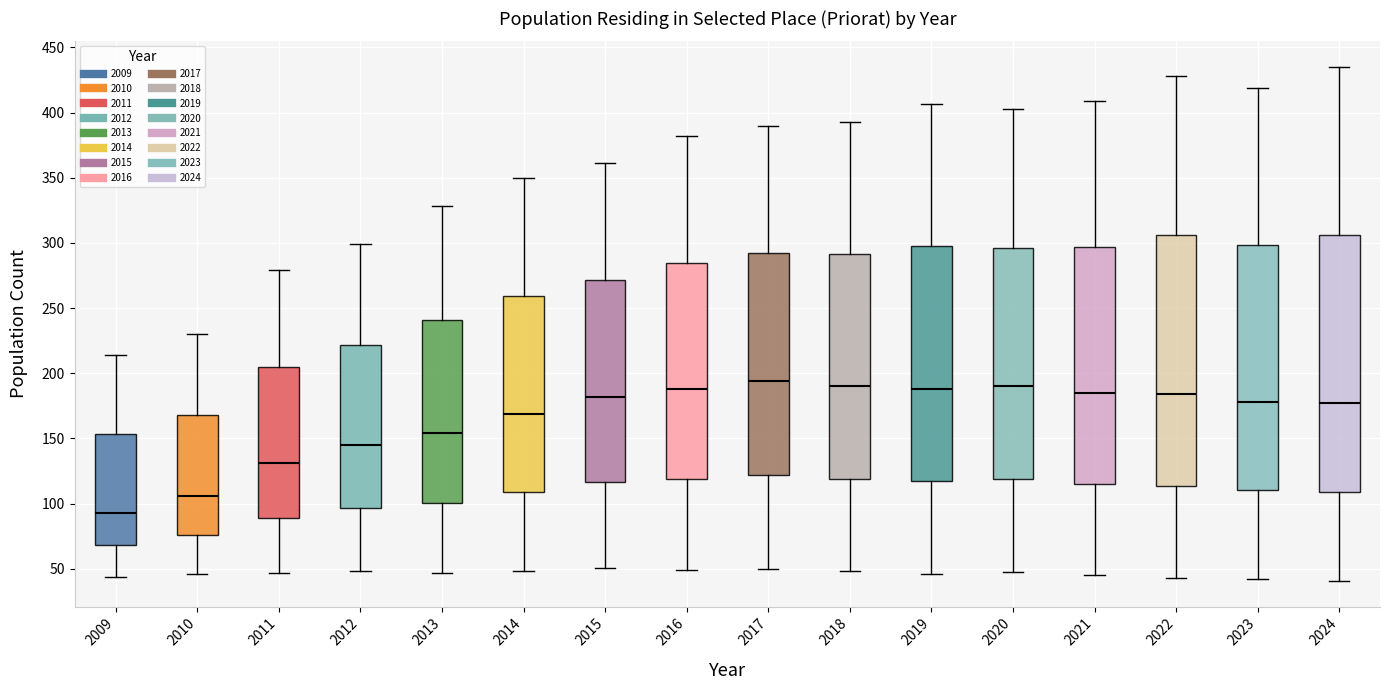

Where does the lower whisker of the box at x = 2016 end on the y-axis? The values are not printed on the chart, so give them approximately, as read against the axis.

50